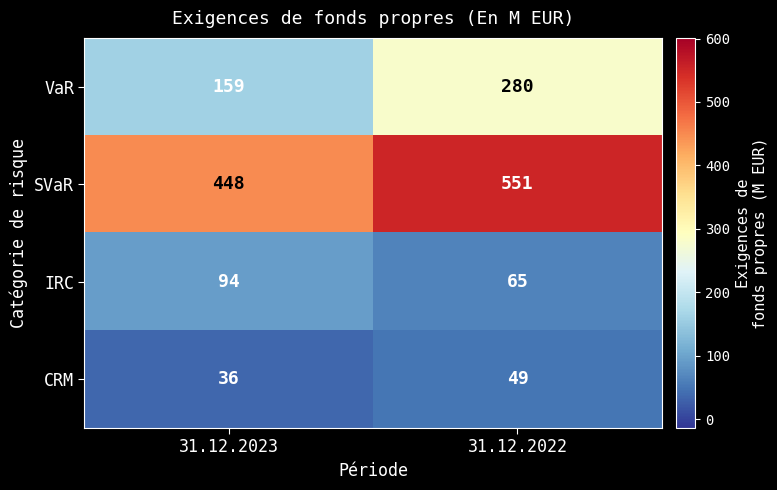

Reading right to left, transcribe all the data shown in this chart.

VaR: 280	159
SVaR: 551	448
IRC: 65	94
CRM: 49	36